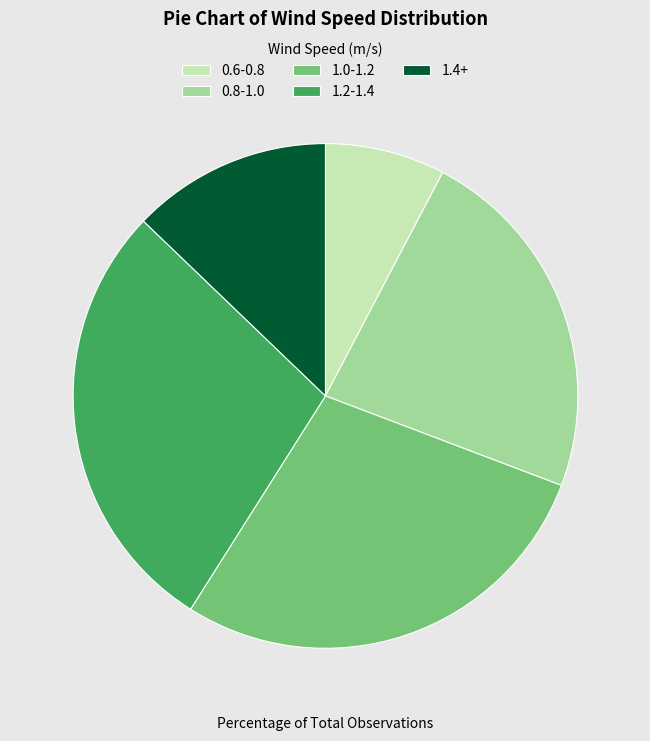

Which category has the smallest portion of the pie?

0.6-0.8